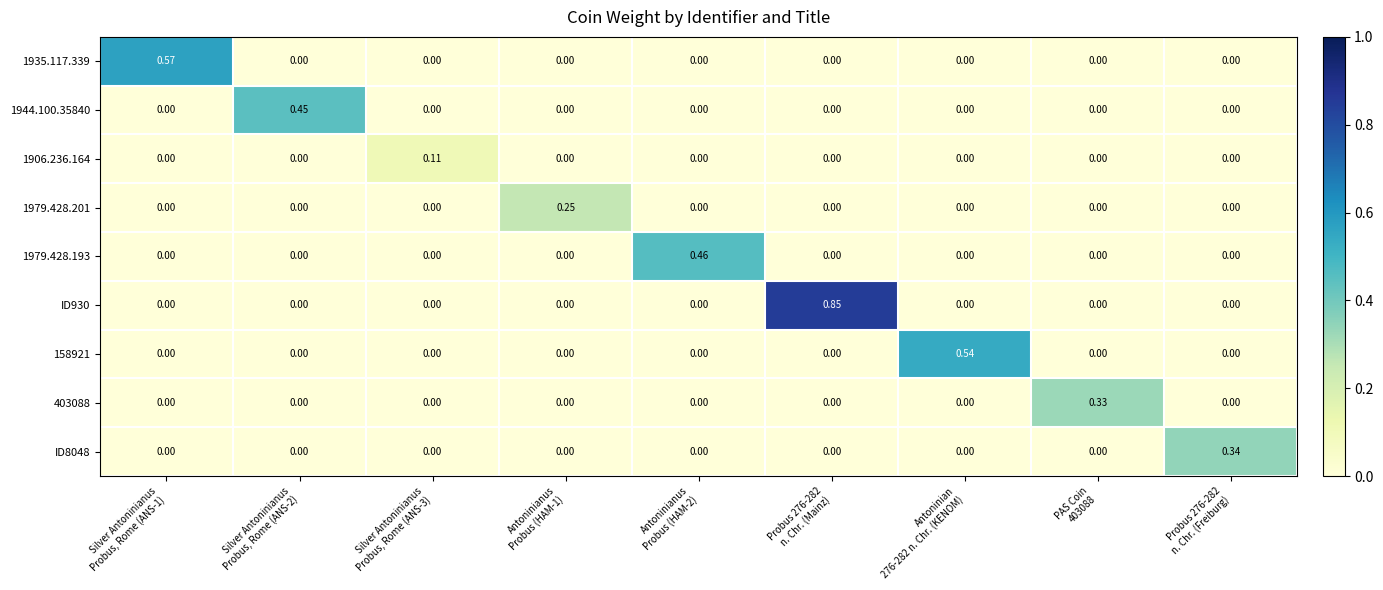

Which series has the largest total across all categories?

ID930